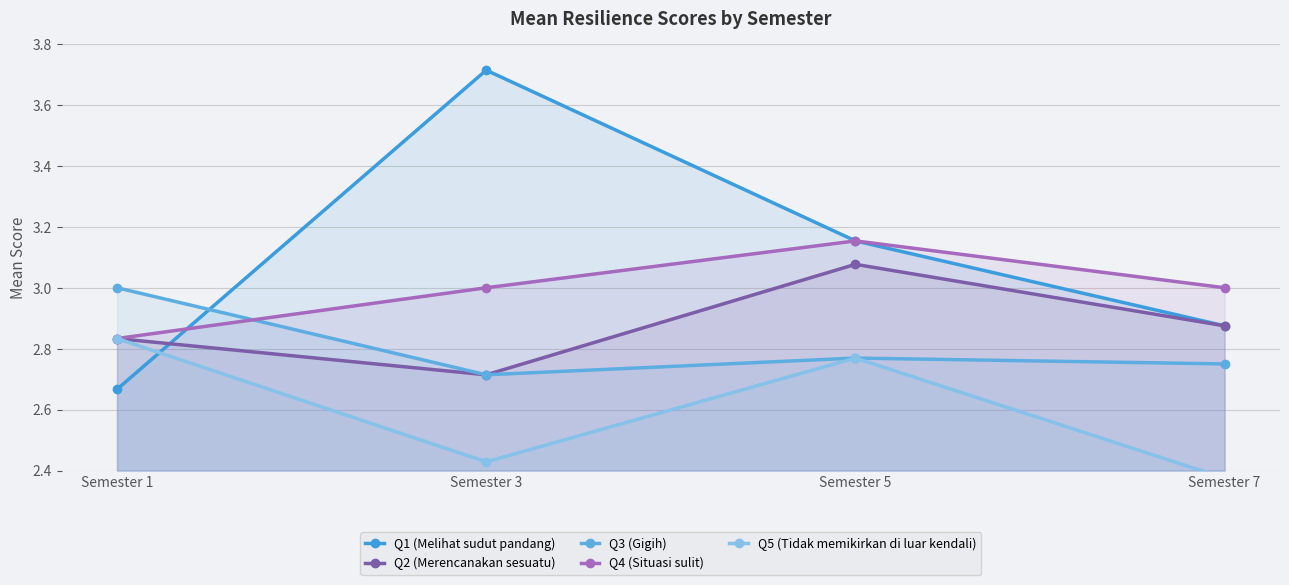

How many categories are shown in the chart?

4